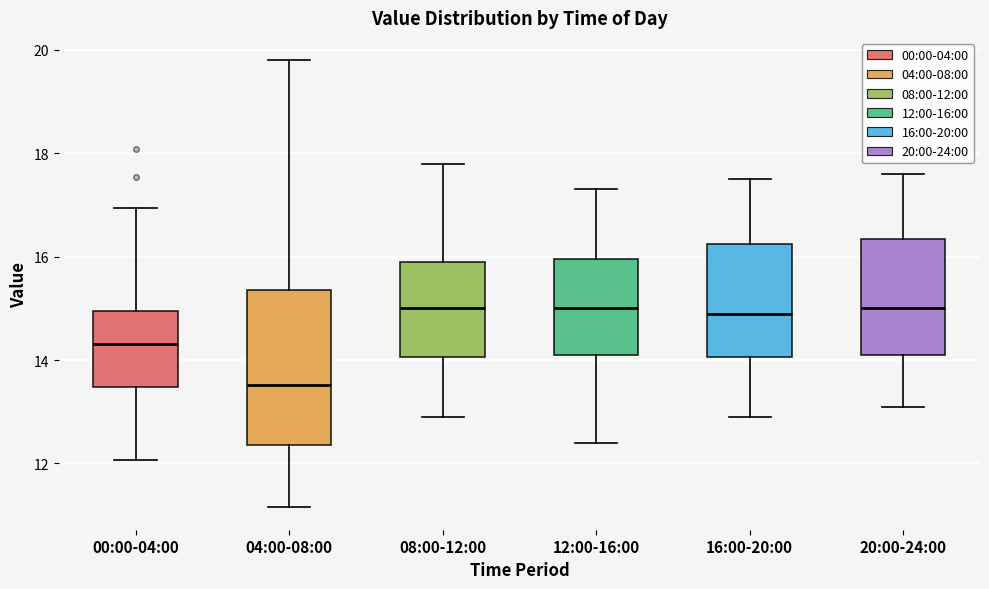

Which box is the tallest, from its lower edge to its upper edge?

04:00-08:00